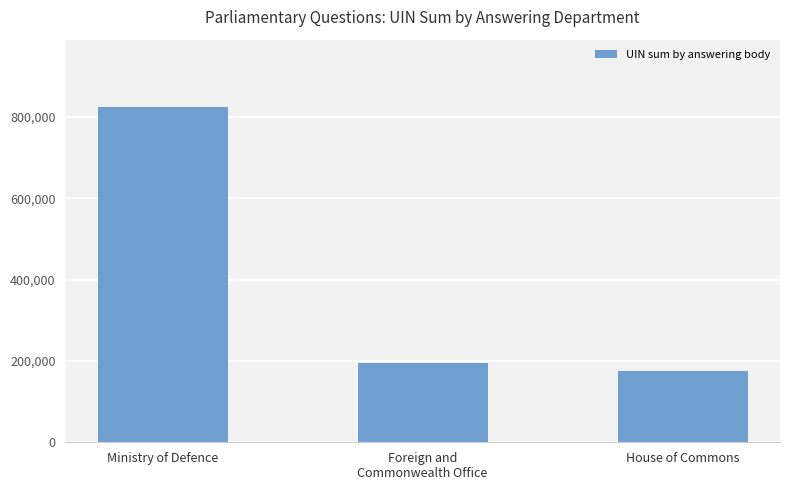

What is the label of the 2nd bar from the right?

Foreign and
Commonwealth Office